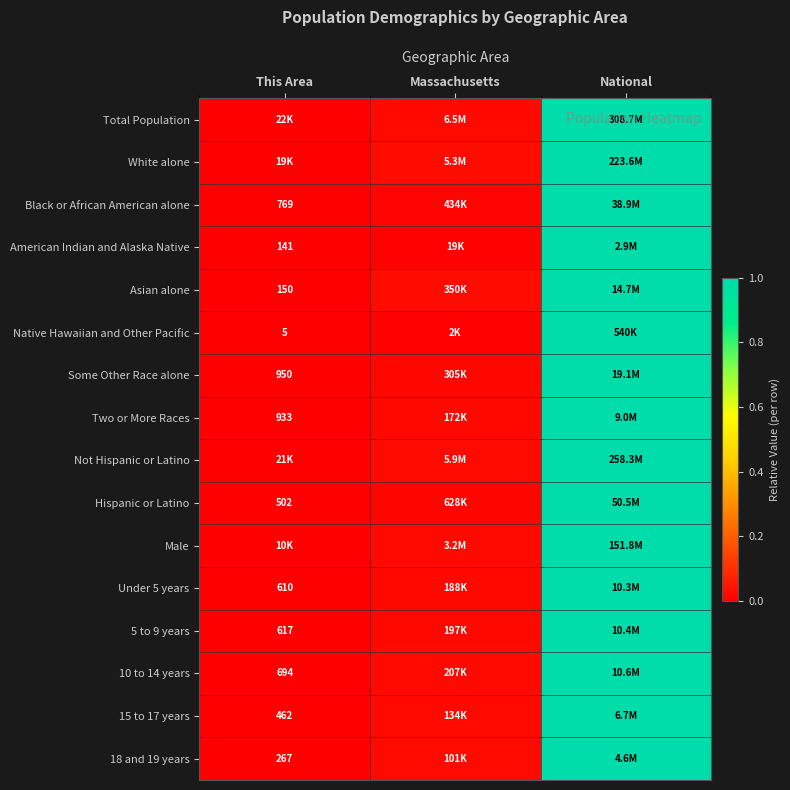

What is the maximum value for Male?

1.0